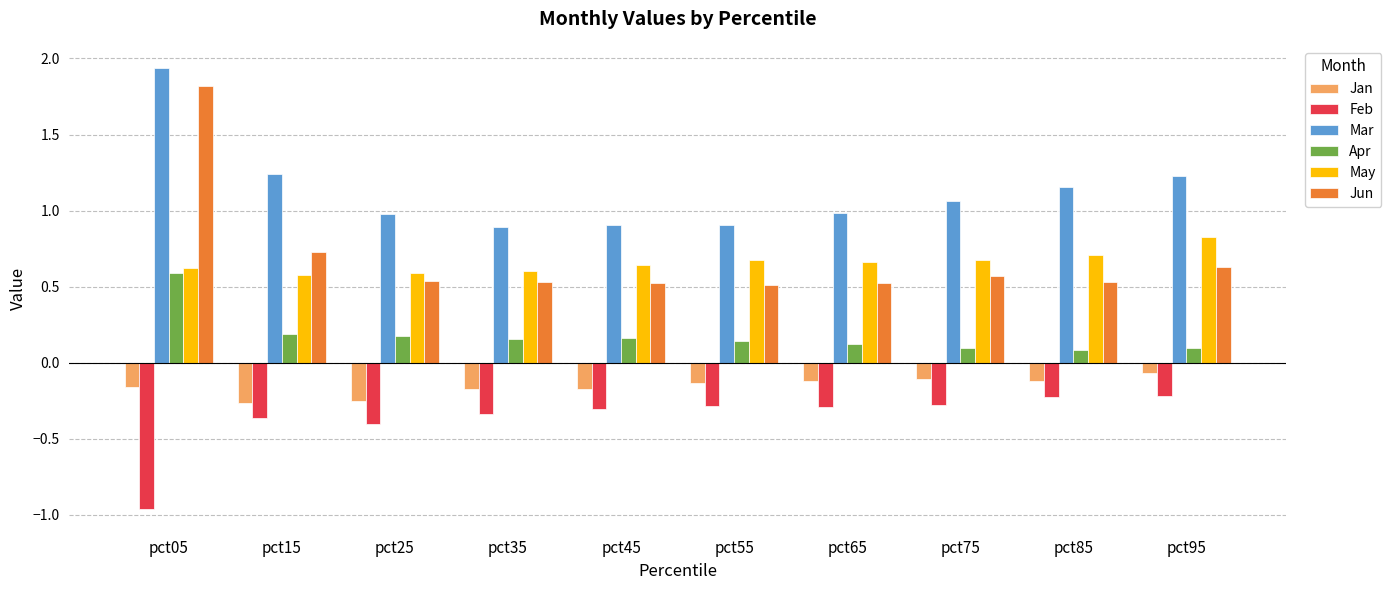

What is the sum of all May values?

6.6